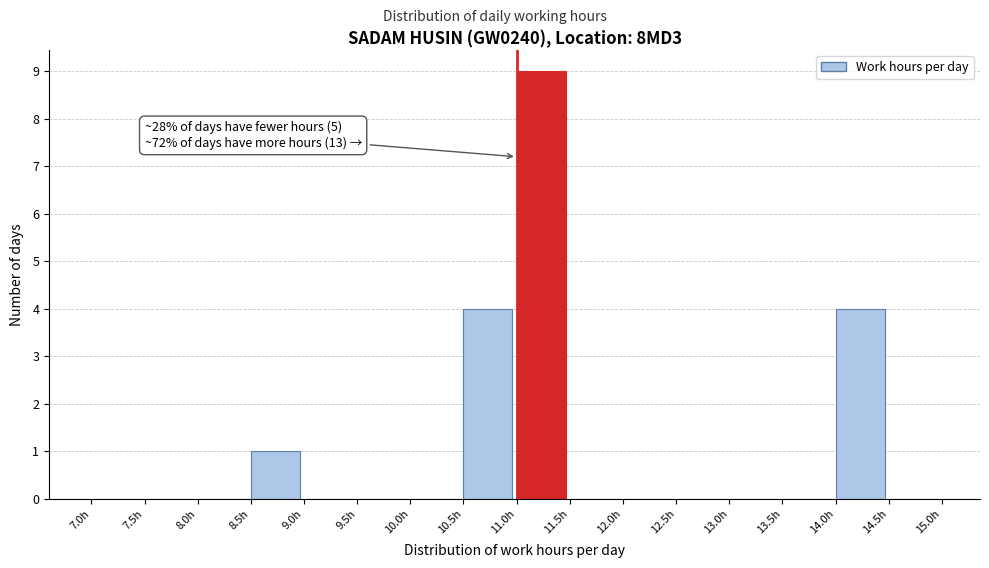

Which range on the x-axis has the tallest bar?

11.0 to 11.5